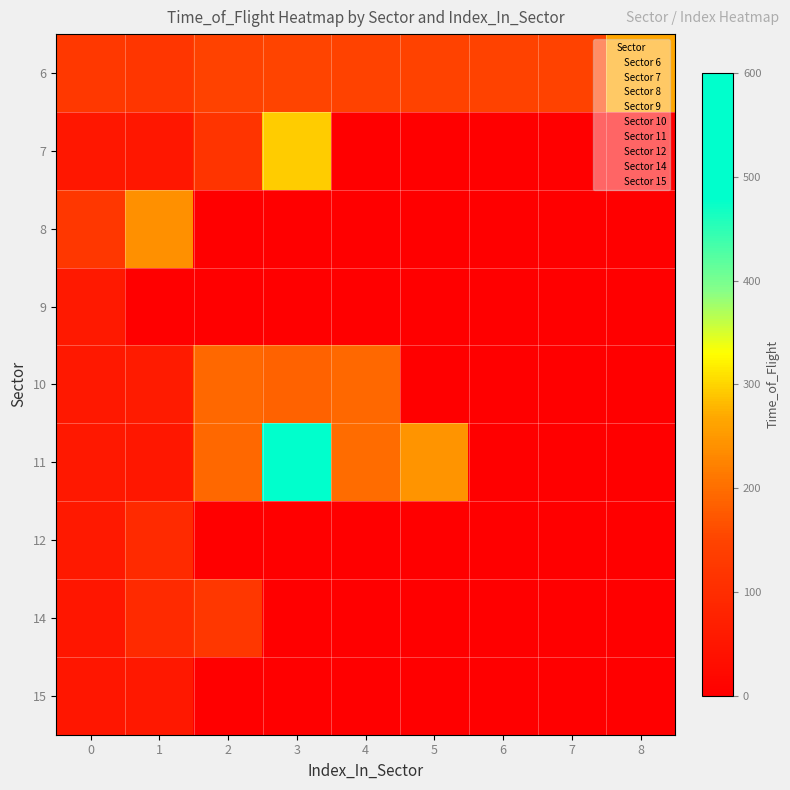

Which series has the largest range (max minus min)?

11